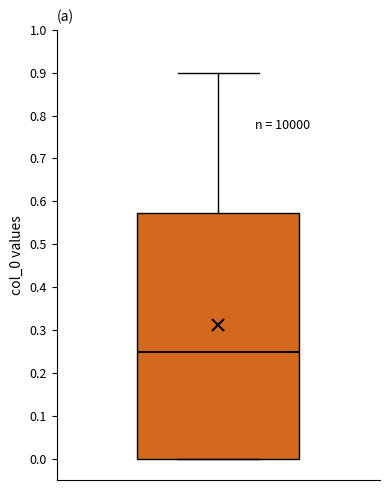

Transcribe this box plot: give where the median line is, the range the box spans, and where the two whiskers end, as read against the y-axis. The values are not printed on the chart, so give them approximately, as read against the axis.

median 0.25, box 0.00 to 0.57, whiskers 0.00 to 0.90